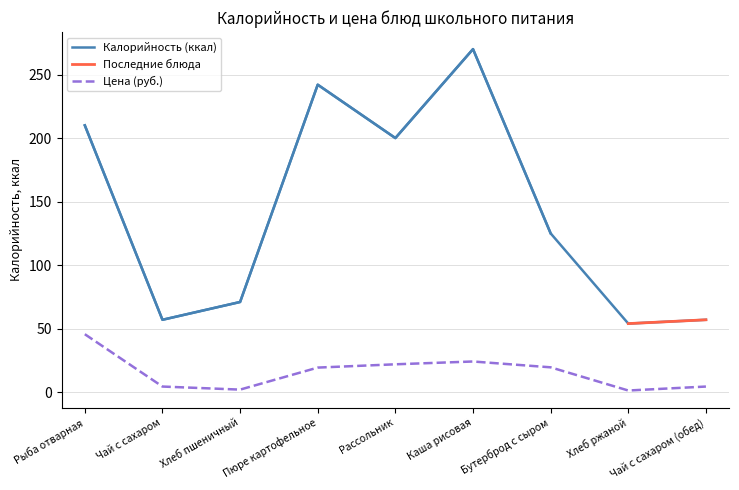

True or false: Калорийность and Цена intersect in this chart.

False